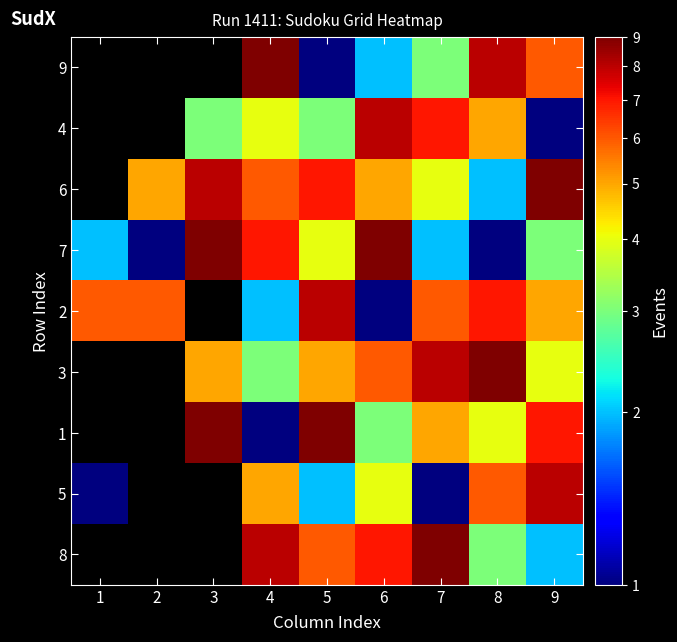

Count the number of categories in the chart.

9